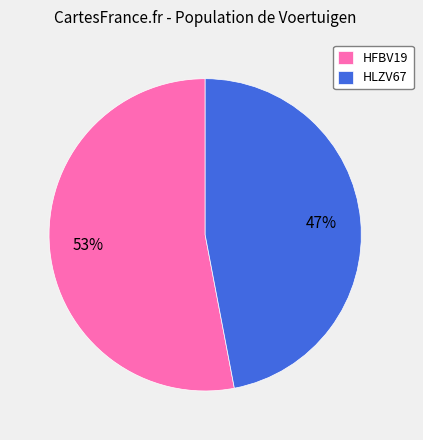

True or false: HFBV19 accounts for 59% of the total.

False